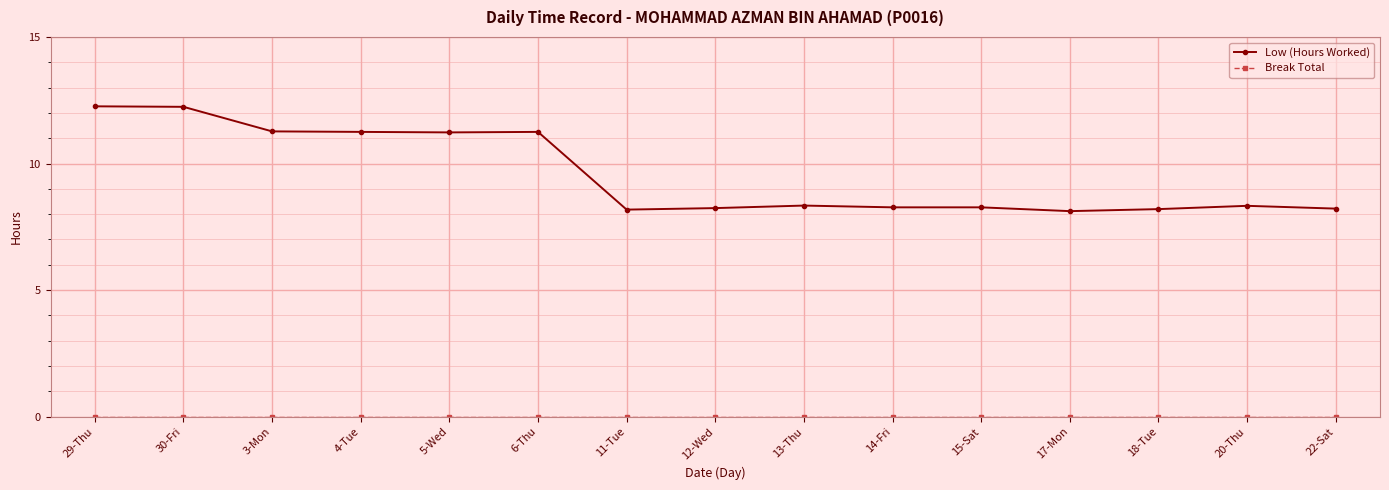

Is it true that Low (Hours Worked) equals 8.2 at 12-Wed?

True